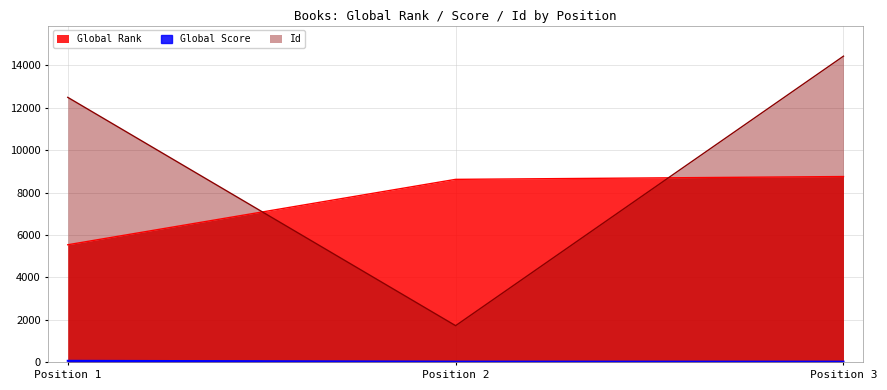

How many data points in Id are less than 12488?

1